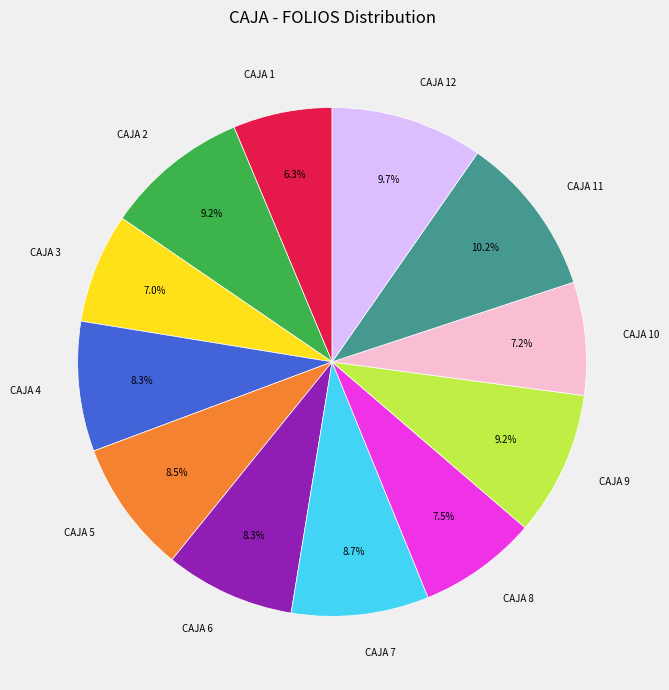

Is CAJA 10 the majority of the pie?

No